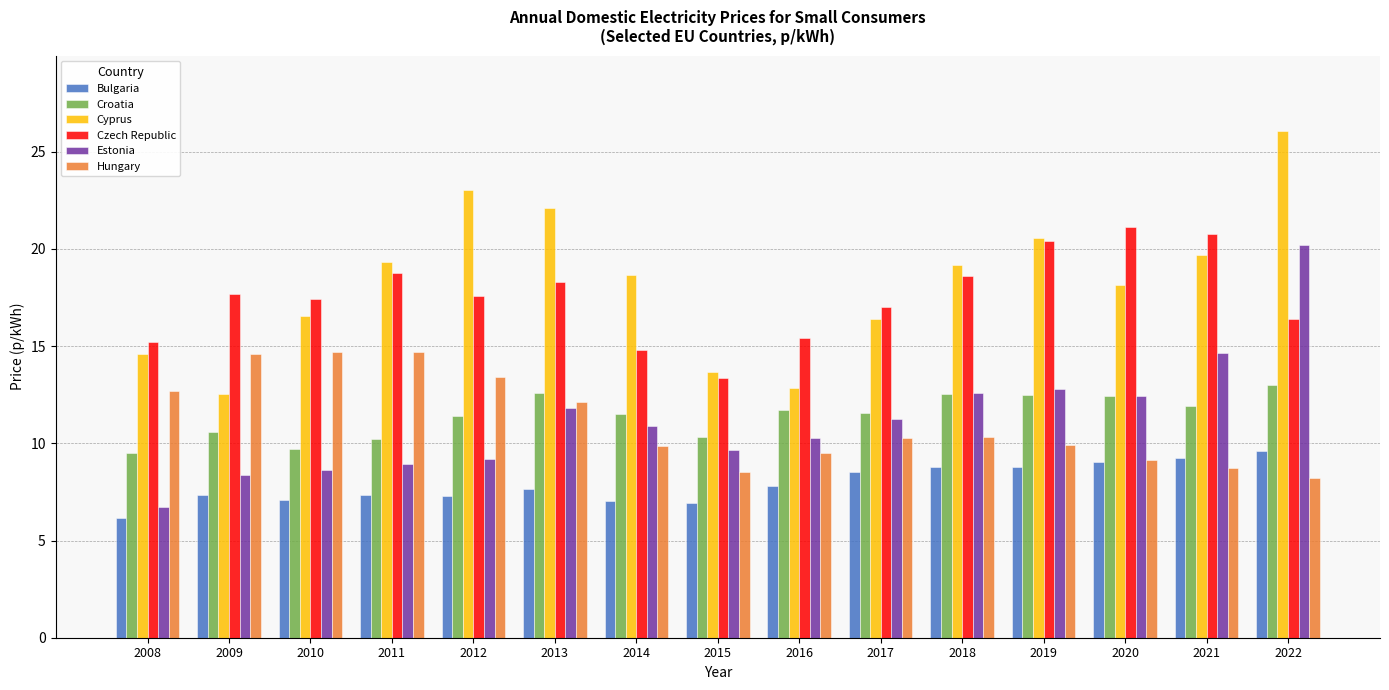

Between 2010 and 2020, which series saw the biggest shift?

Hungary